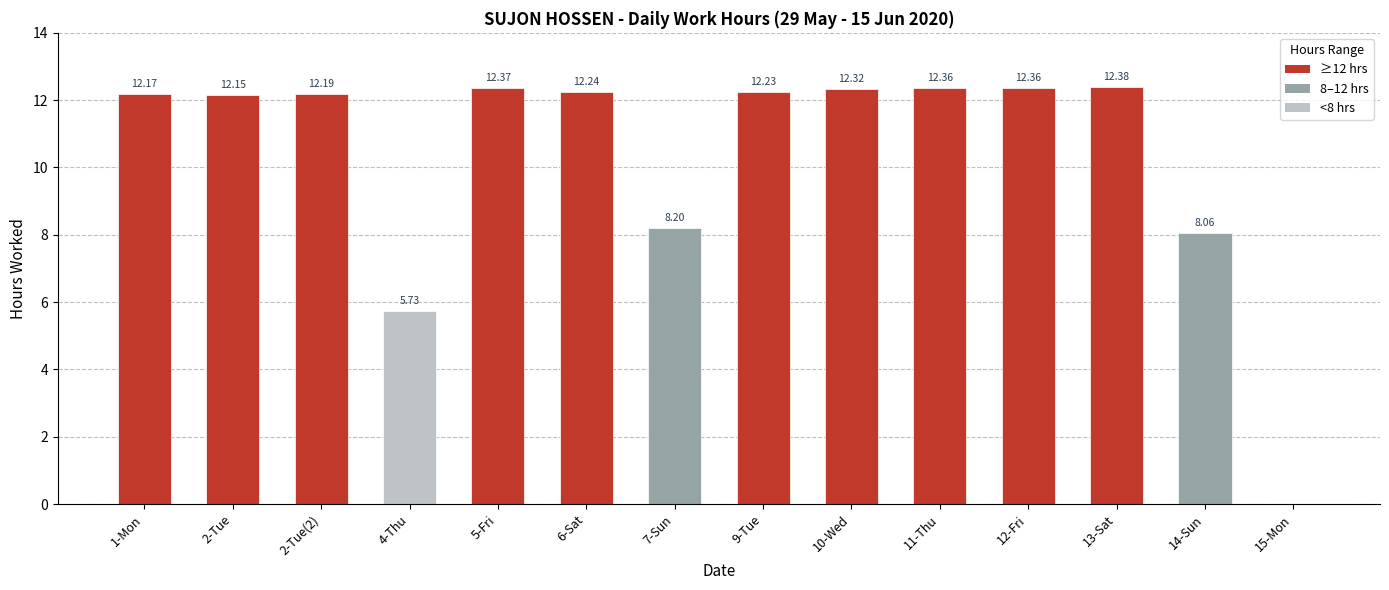

What is the change in value from 12-Fri to 14-Sun?

-4.3